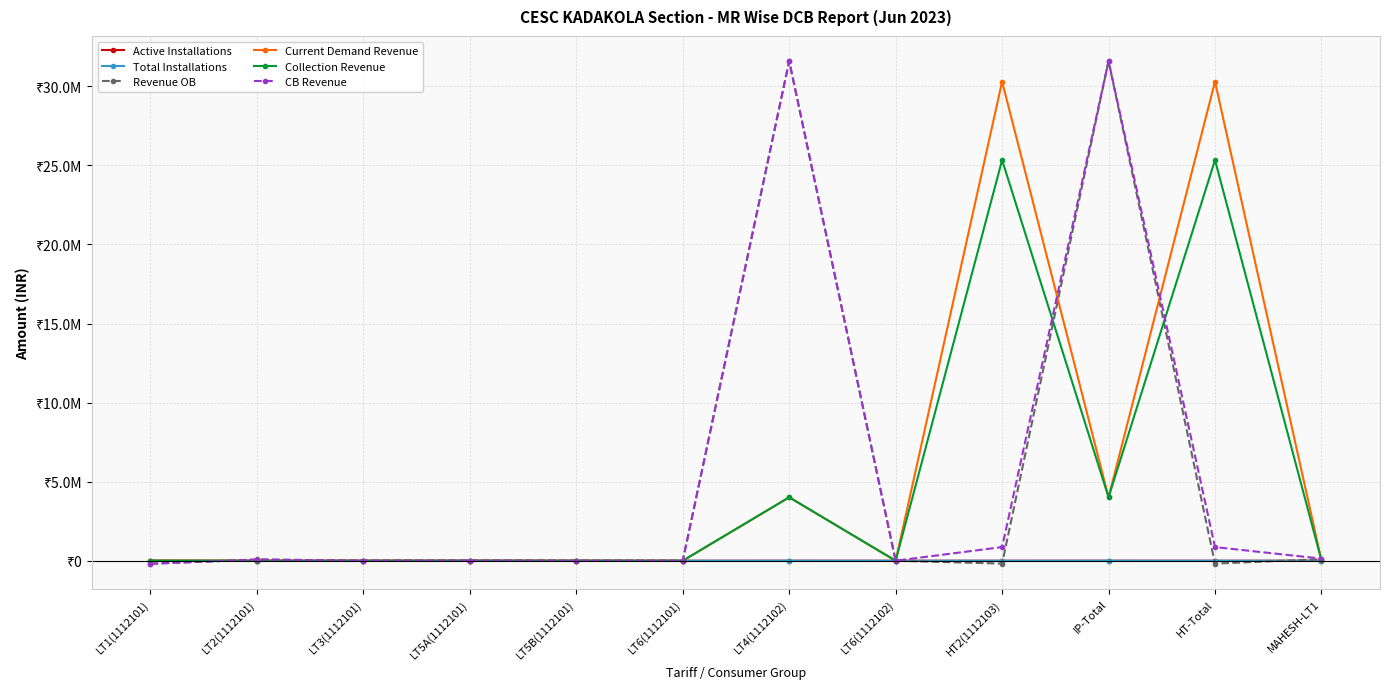

How many positive values does the Active Installations series have?

6